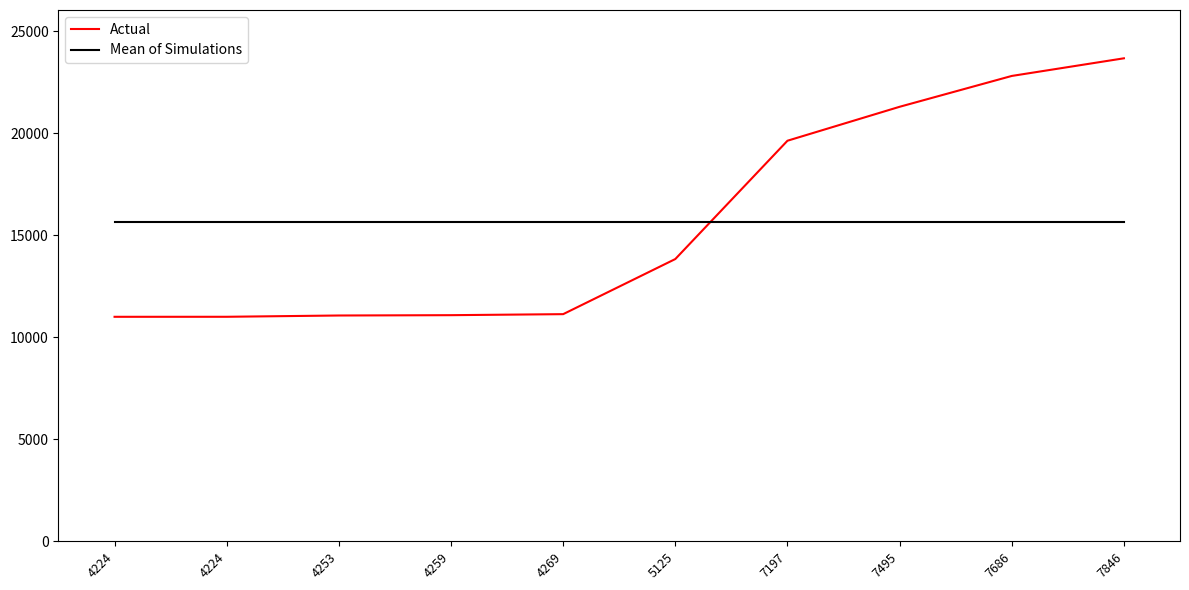

At which category does the chart reach its peak across all series?

7846